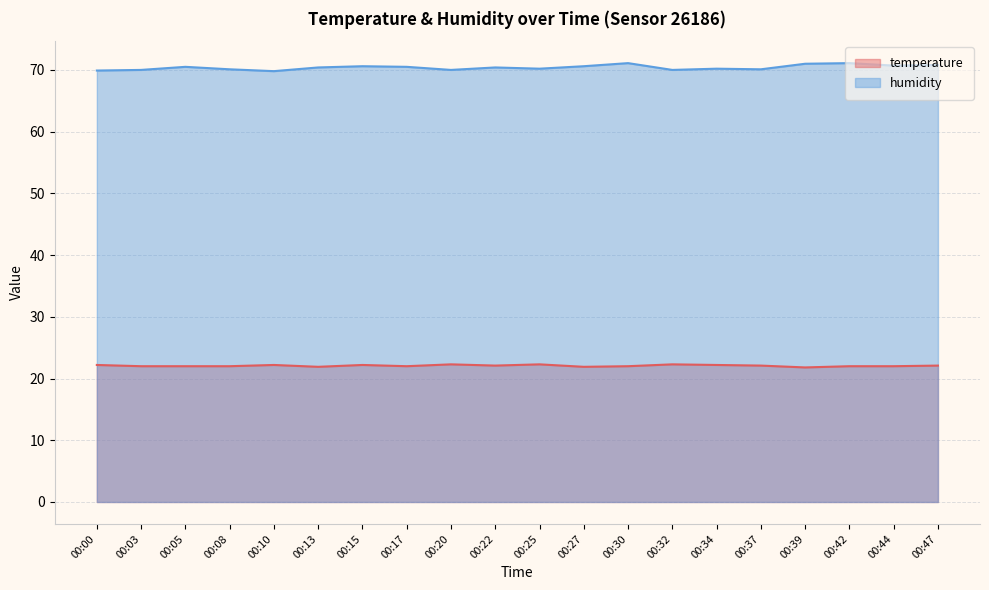

What is the difference between the temperature values at 00:15 and 00:20?

0.1